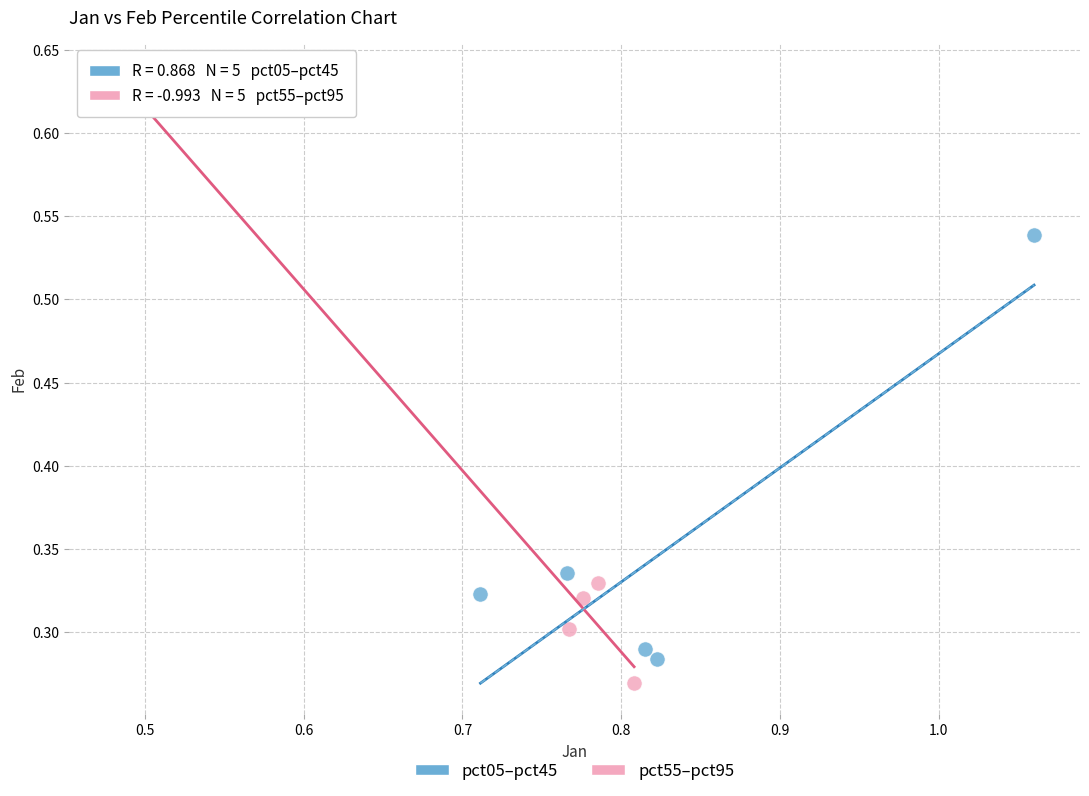

Which series contains the highest Y value?

pct55–pct95